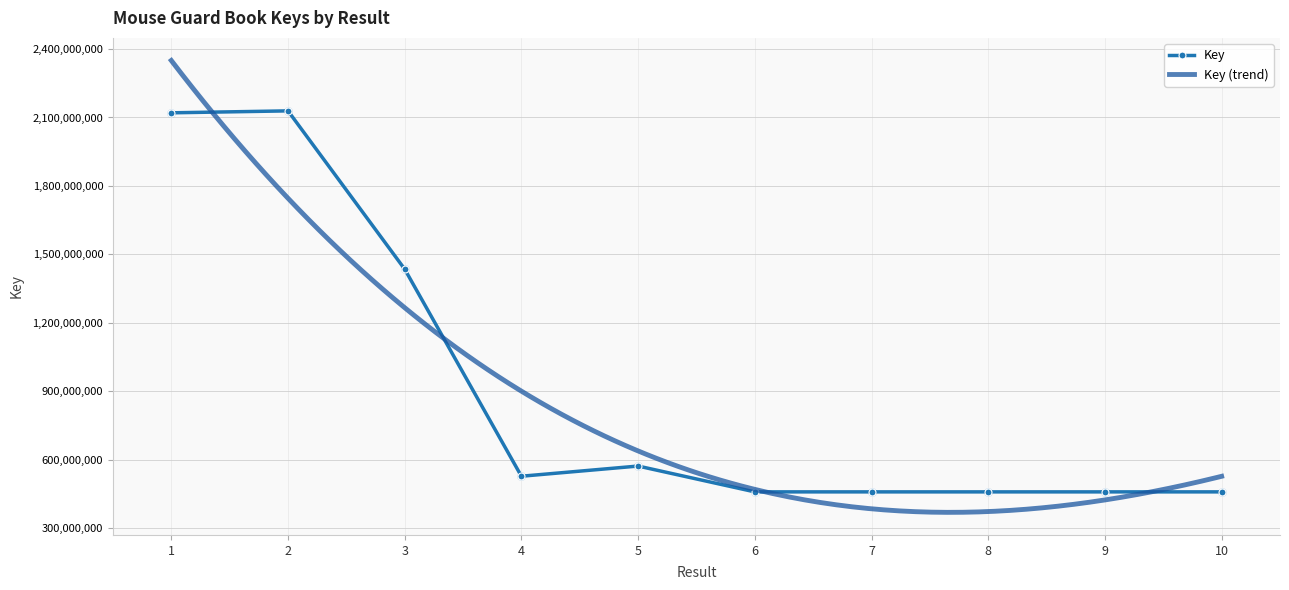

Between 4 and 1, which is larger?

1